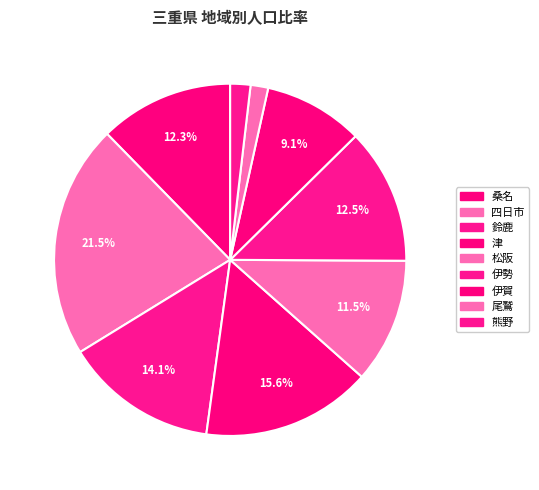

What is the smallest slice in the pie chart?

尾鷲